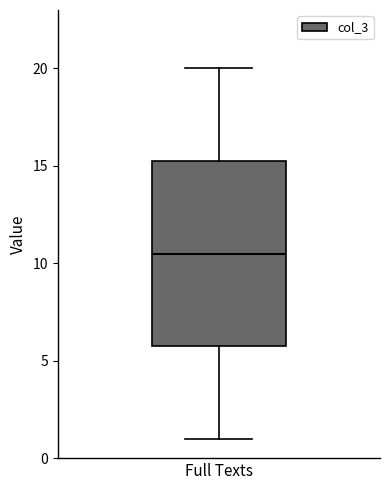

Read this box plot against the y-axis: the position of the median line, the range covered by the box, and the ends of both whiskers. The values are not printed on the chart, so give them approximately, as read against the axis.

median 10.5, box 6.0 to 15.5, whiskers 1.0 to 20.0